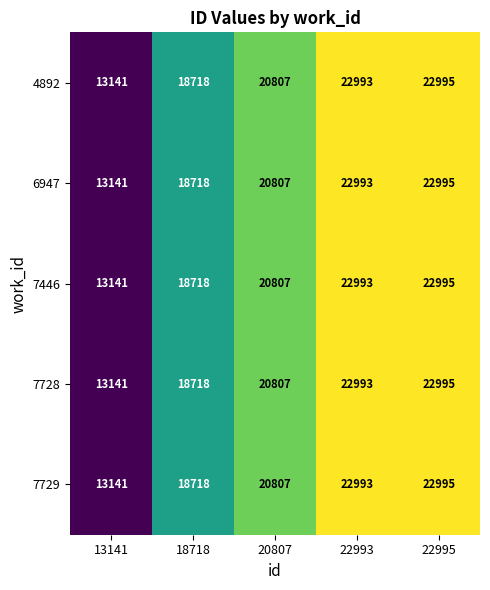

At how many categories does at least one series exceed 14804?

4